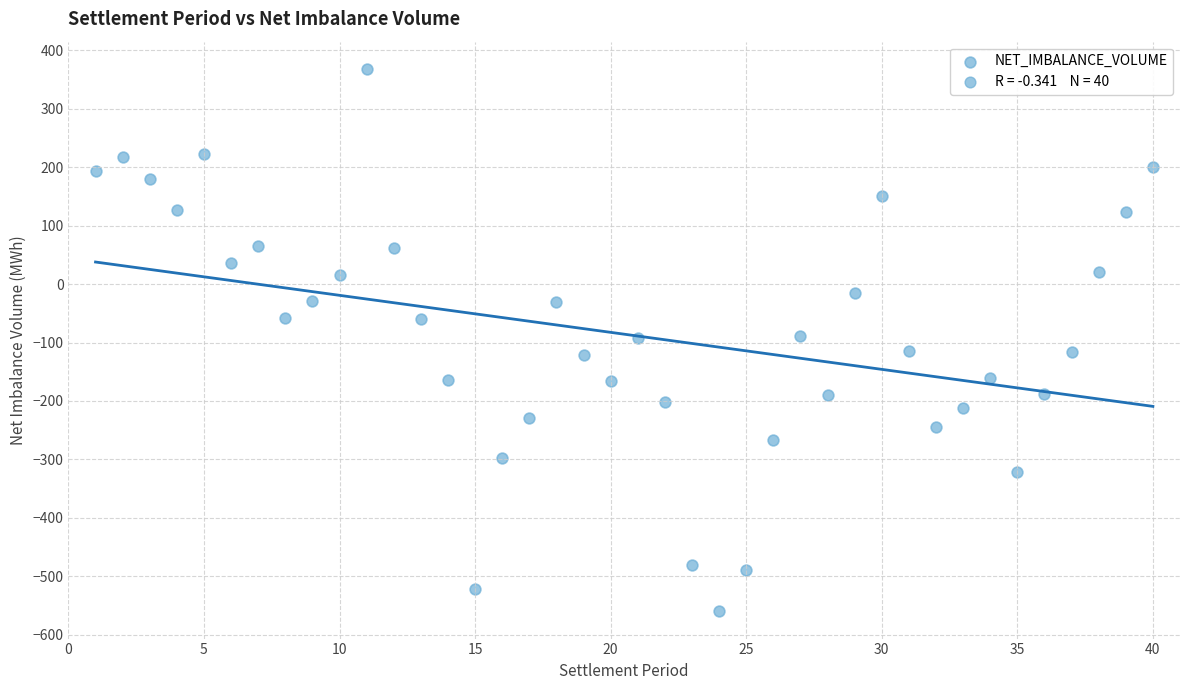

What is the range of Y values (max minus min)?

927.7